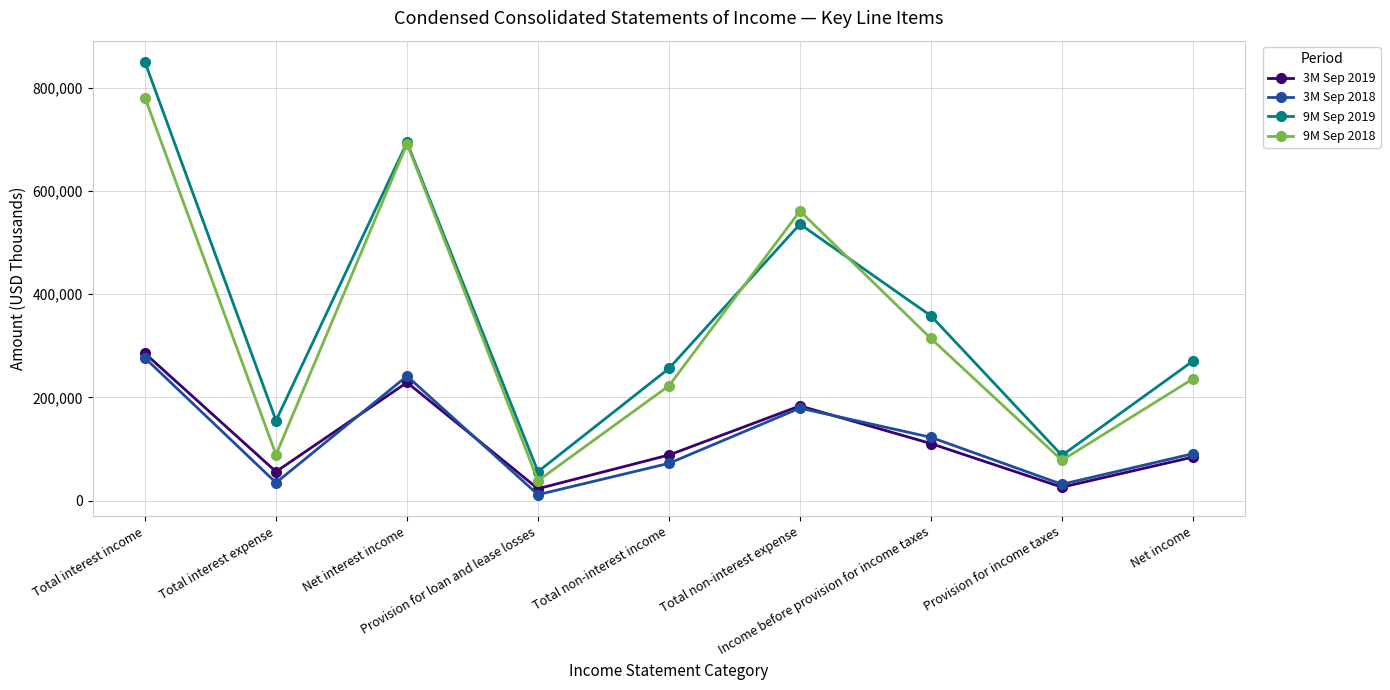

Which series has the widest spread of values?

9M Sep 2019